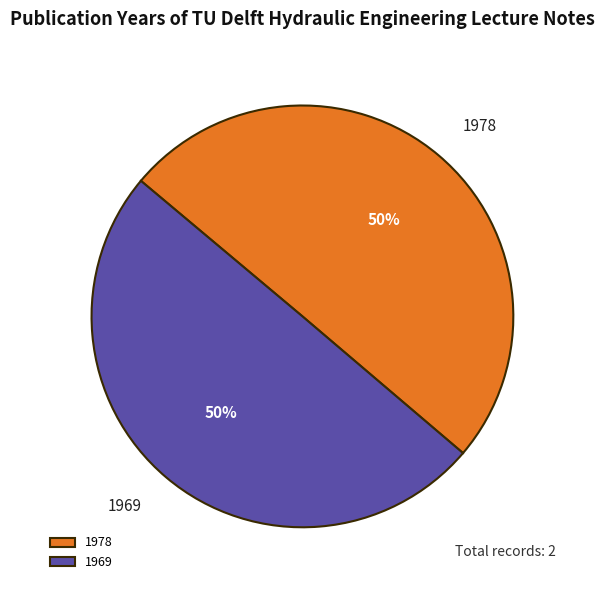

What is the ratio of the value at 1978 to the value at 1969?

1.0